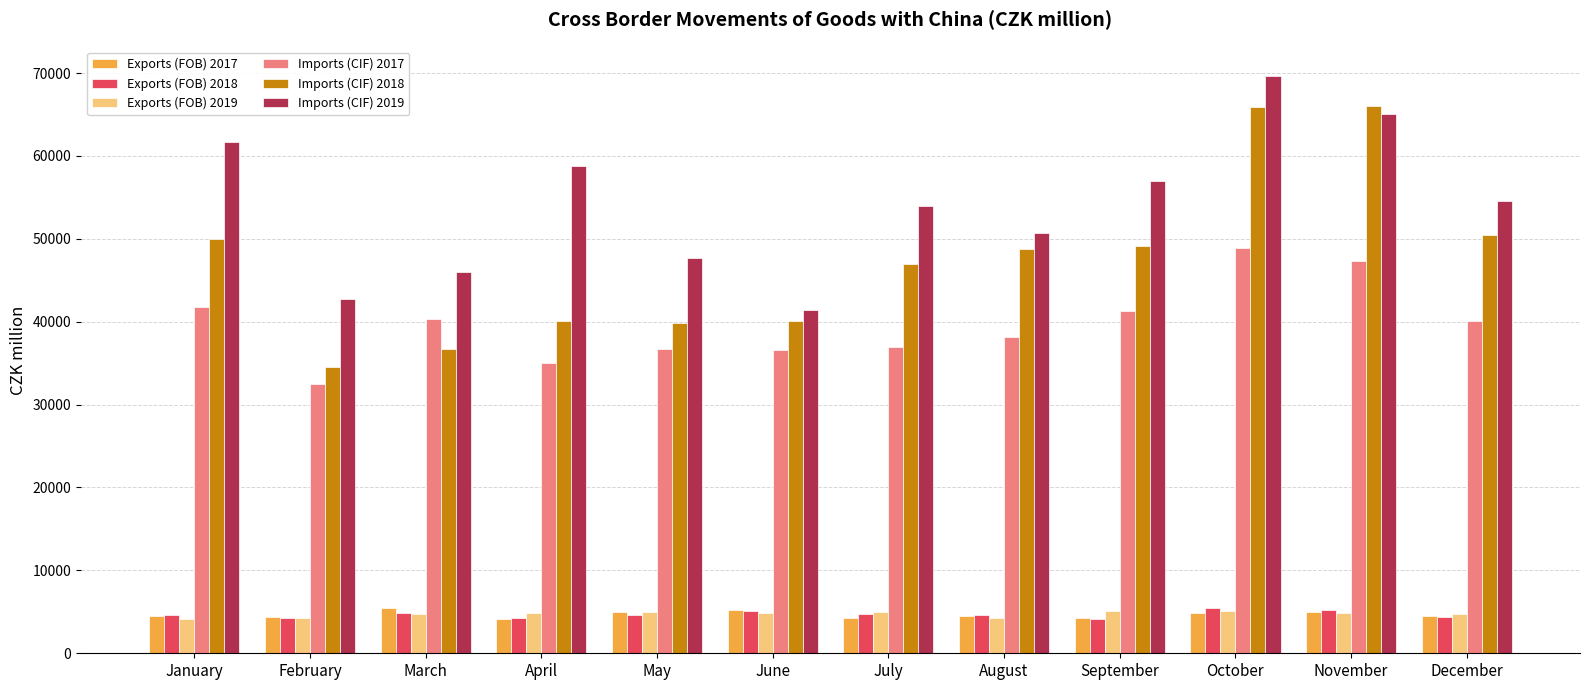

The Exports (FOB) 2017 series shows 5513 at March. True or false?

True